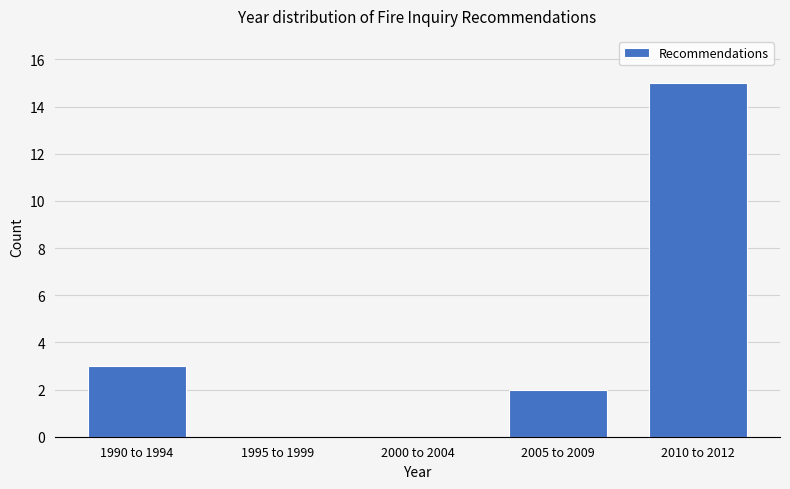

Reading left to right, extract all data points from this chart.

1990 to 1994=3	1995 to 1999=0	2000 to 2004=0	2005 to 2009=2	2010 to 2012=15